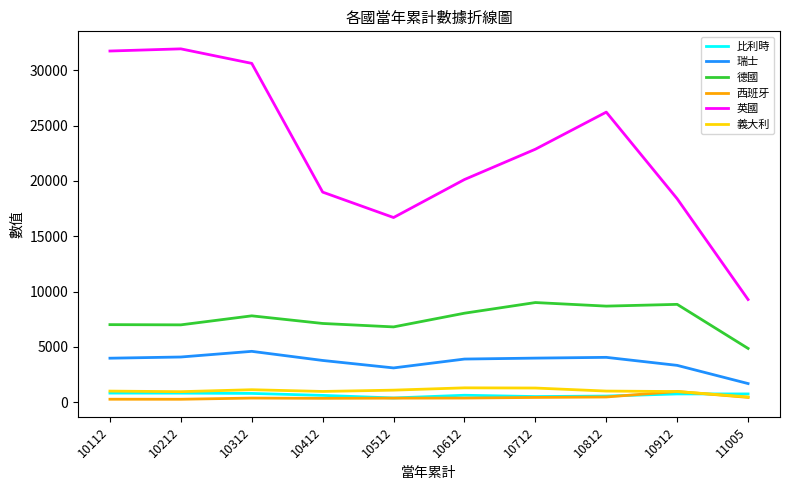

Which series has the largest total across all categories?

英國